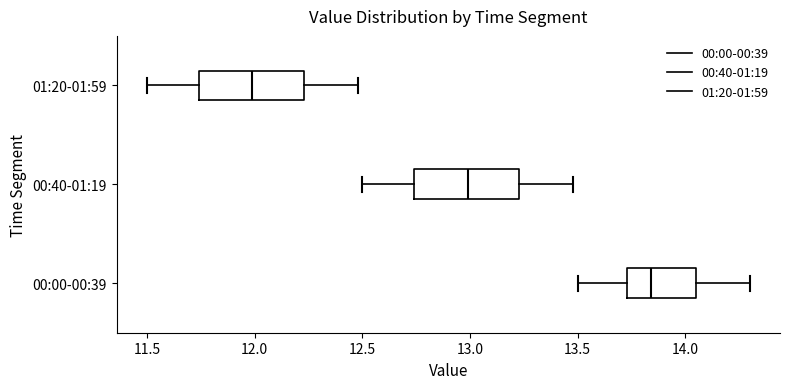

Reading bottom to top, transcribe this box plot: for each box, give where its median line is, the range the box spans, and where its two whiskers end, as read against the x-axis. The values are not printed on the chart, so give them approximately, as read against the axis.

00:00-00:39: median 13.85, box 13.75 to 14.05, whiskers 13.50 to 14.30
00:40-01:19: median 13.00, box 12.75 to 13.25, whiskers 12.50 to 13.50
01:20-01:59: median 12.00, box 11.75 to 12.25, whiskers 11.50 to 12.50